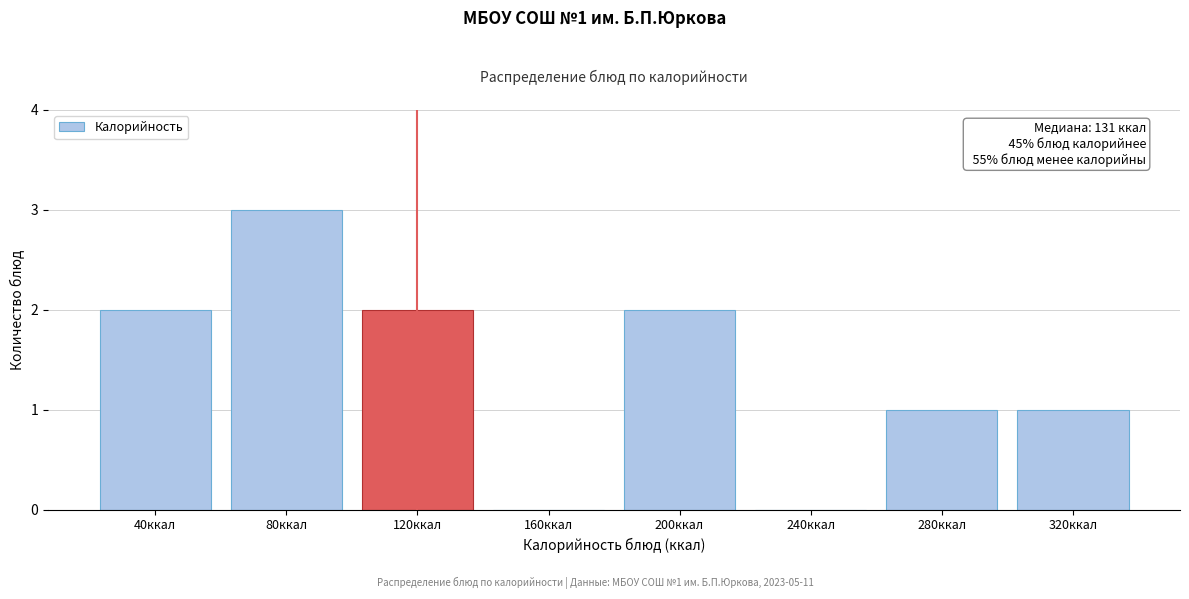

Reading left to right, transcribe all the data shown in this chart.

40ккал=2	80ккал=3	120ккал=2	160ккал=0	200ккал=2	240ккал=0	280ккал=1	320ккал=1